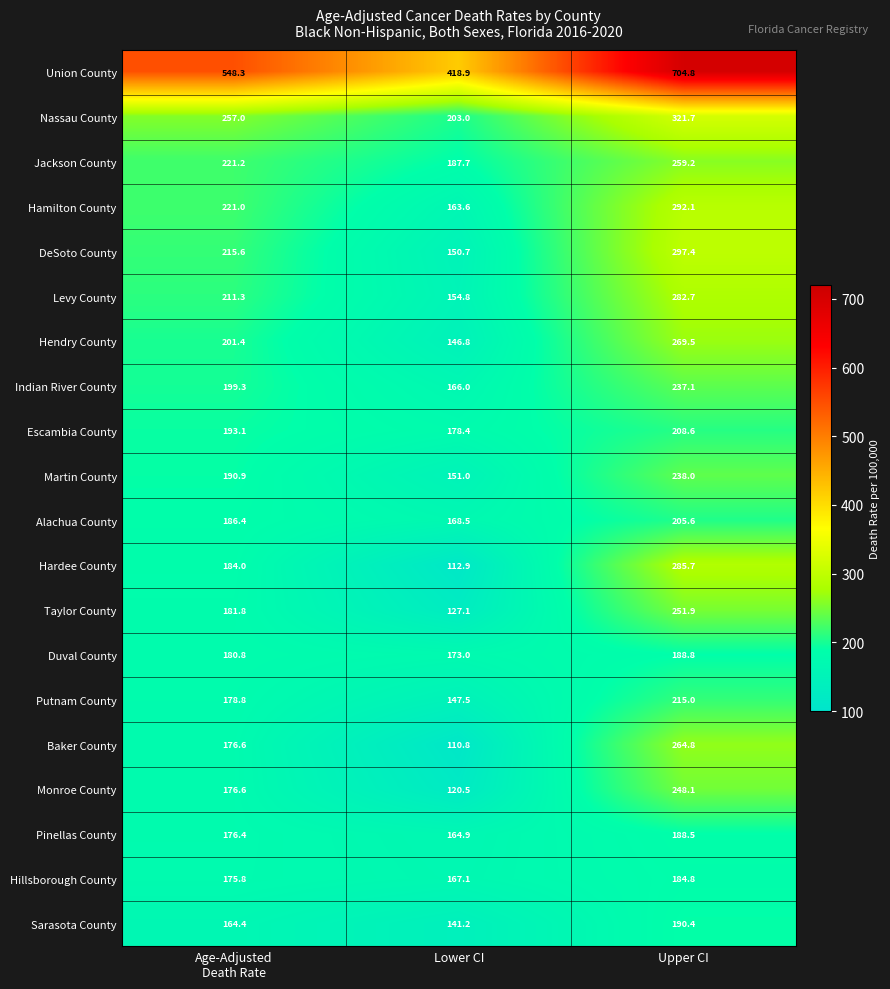

What is the difference between the second highest and minimum values in the Hillsborough County series?

8.7